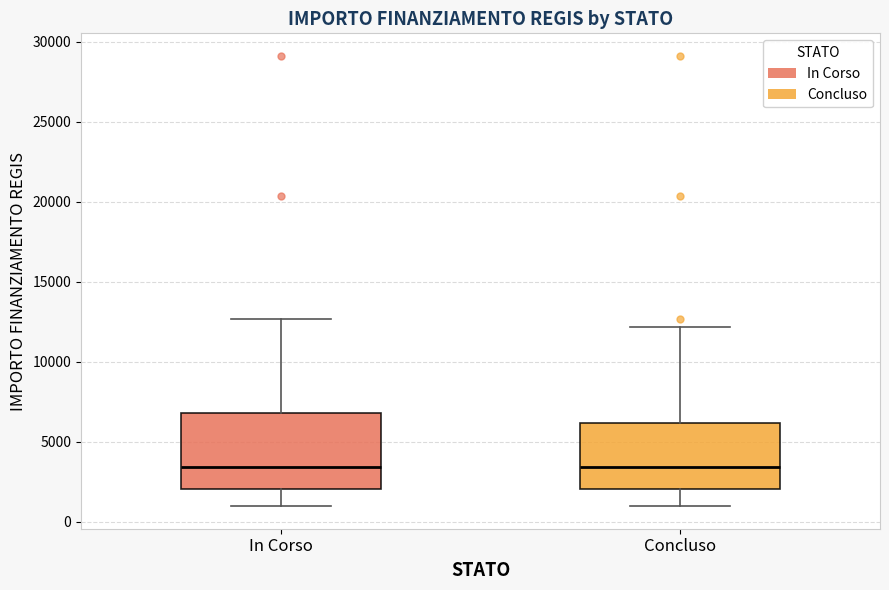

Where does the upper whisker of the box for Concluso end on the y-axis? The values are not printed on the chart, so give them approximately, as read against the axis.

12000